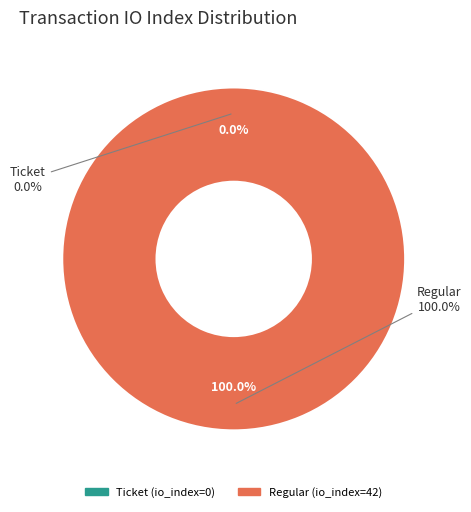

How many slices are in this pie chart?

2